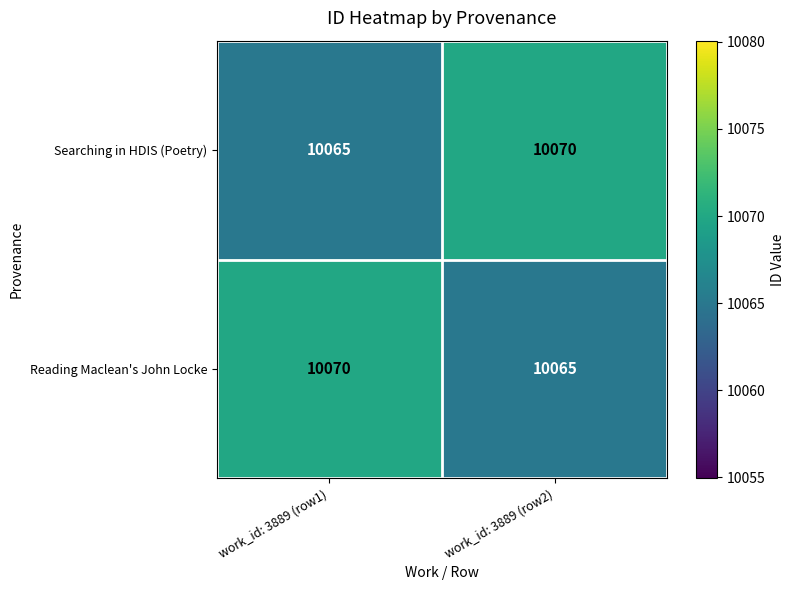

What is the spread (max minus min) of values at work_id: 3889 (row1)?

5